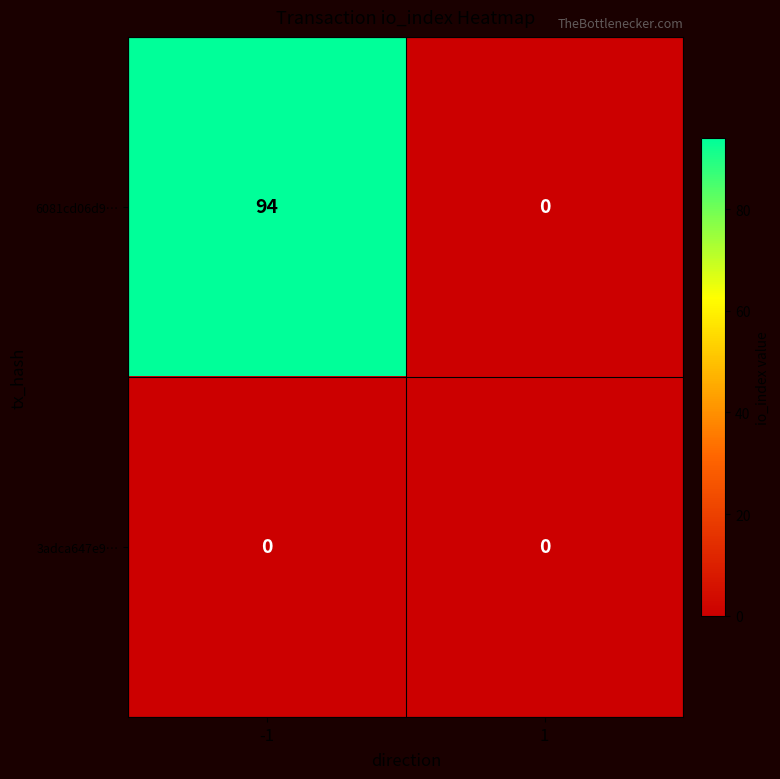

List the series in order of their peak value, highest first.

6081cd06d9…, 3adca647e9…